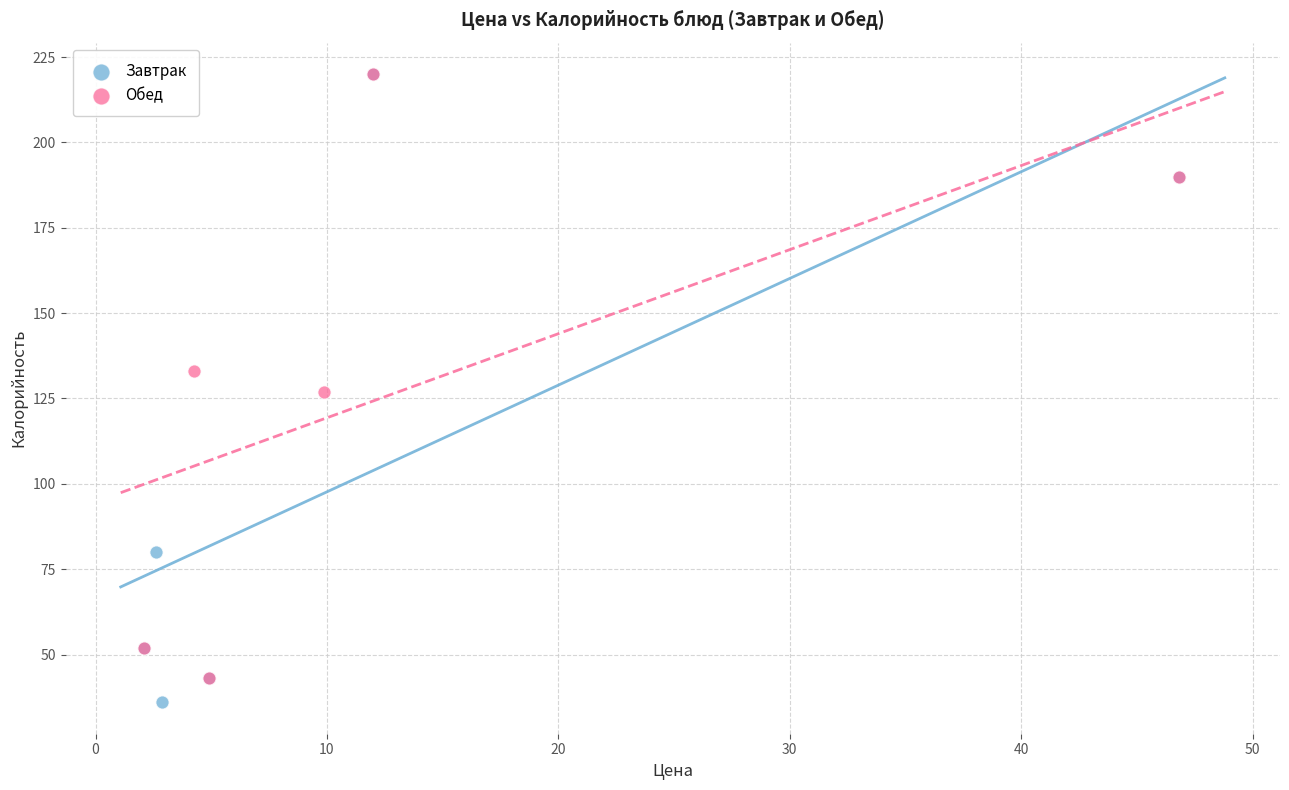

Which series has the largest Y range (max minus min)?

Завтрак